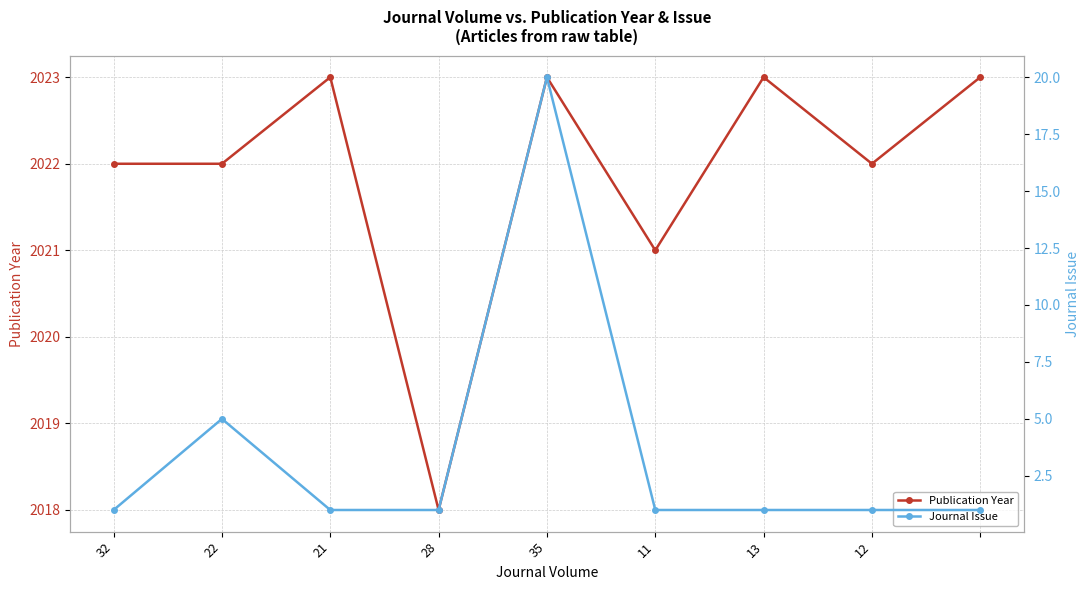

At 22, list the series in order from smallest to largest.

Journal Issue, Publication Year